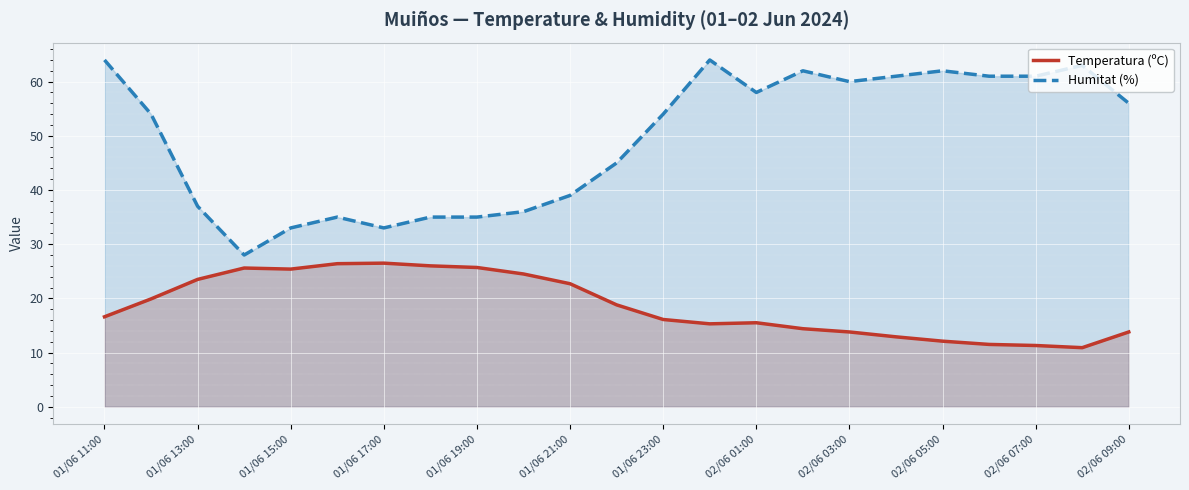

Is the value of Temperatura (ºC) at 01/06 11:00 greater than the value of Humitat (%) at 01/06 21:00?

No